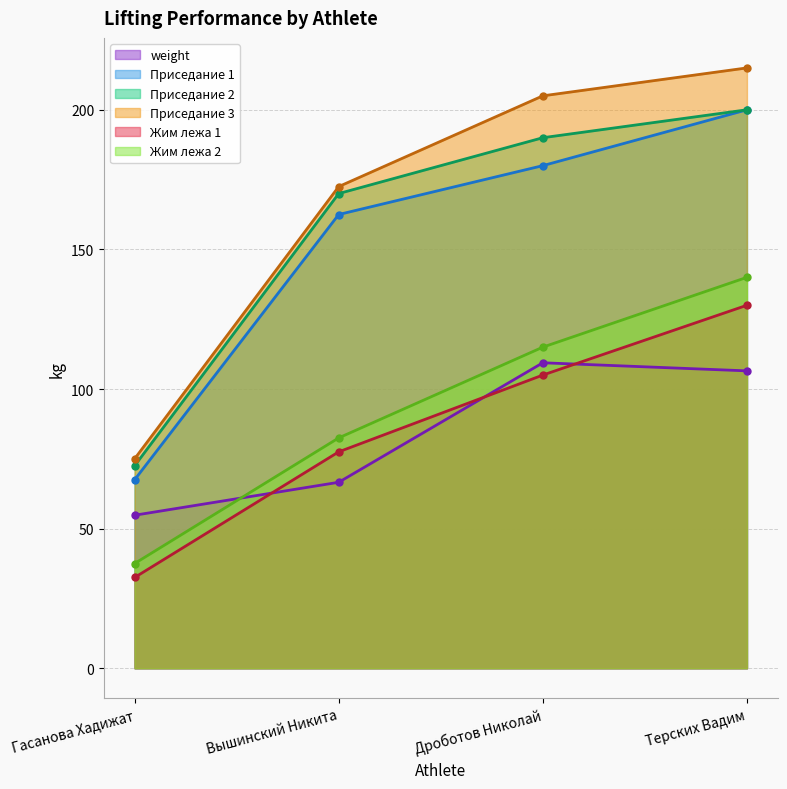

Which series changed the most between Дроботов Николай and Терских Вадим?

Жим лежа 1